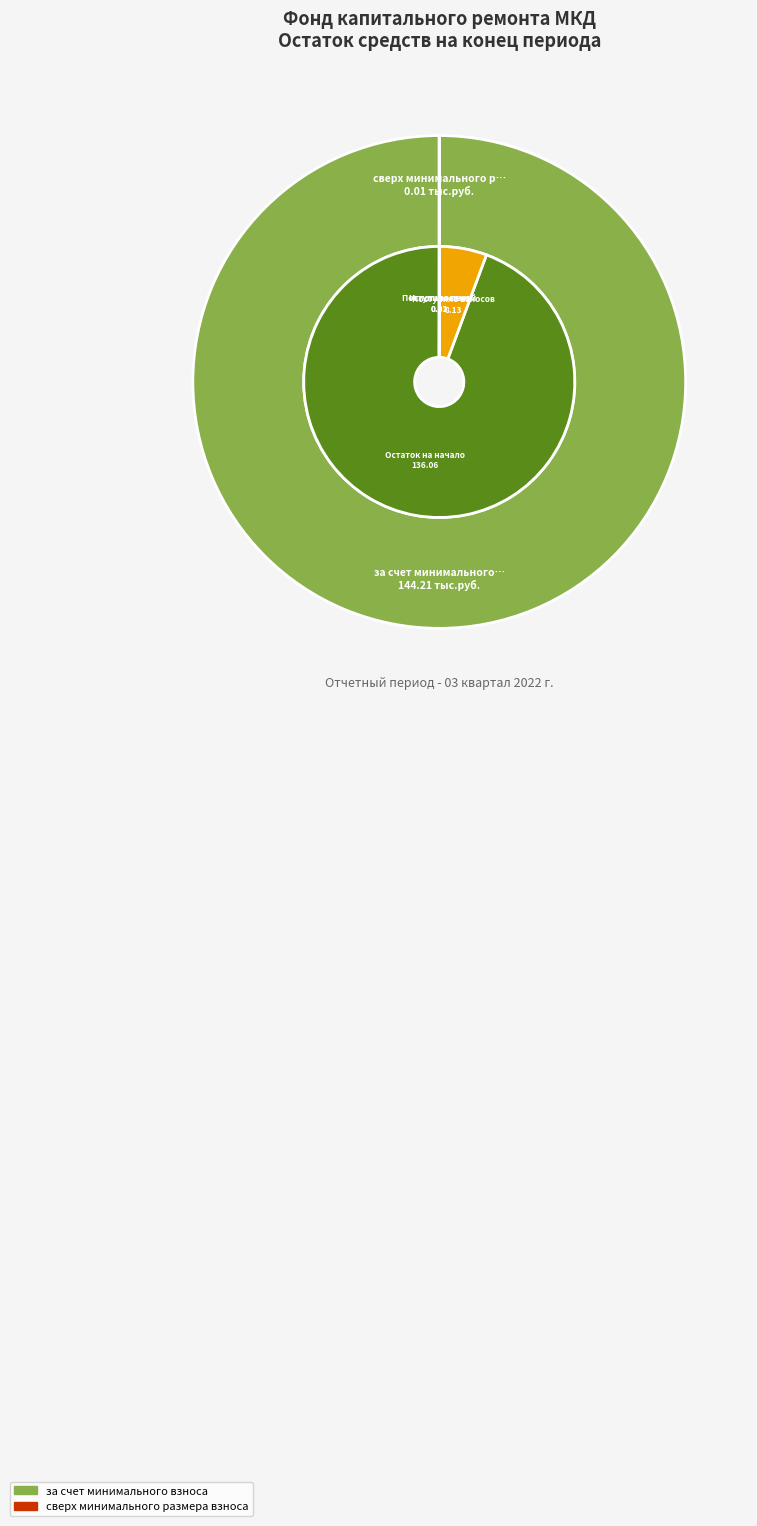

To the nearest percent, what percentage of the pie is за счет минимального взноса?

100%